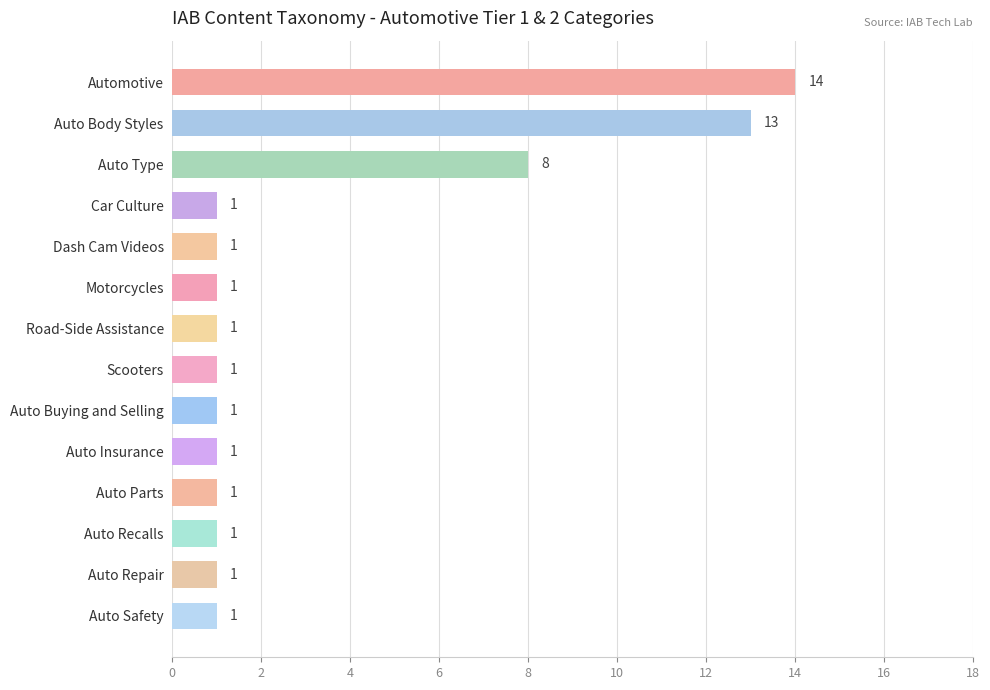

What is the change in value from Automotive to Car Culture?

-13